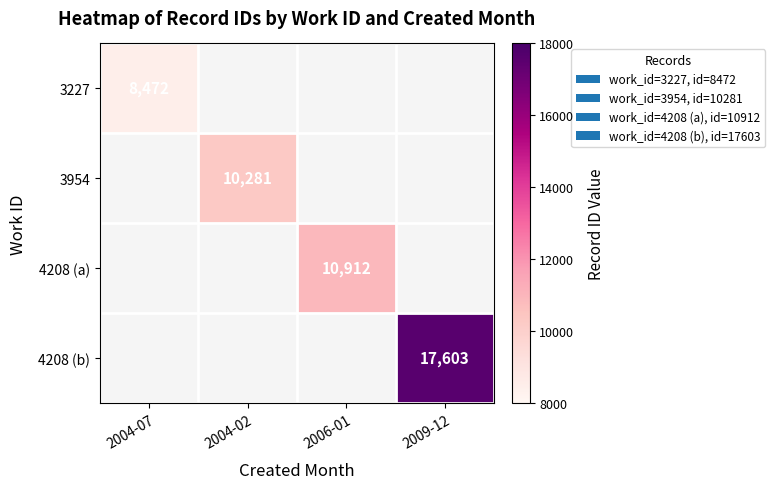

The value of 3954 at 2004-02 is 10281. True or false?

True